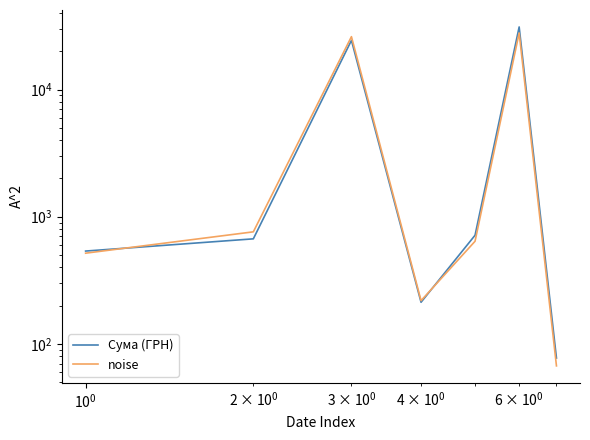

After their last crossing, which series has the higher values: noise or Сума (ГРН)?

Сума (ГРН)